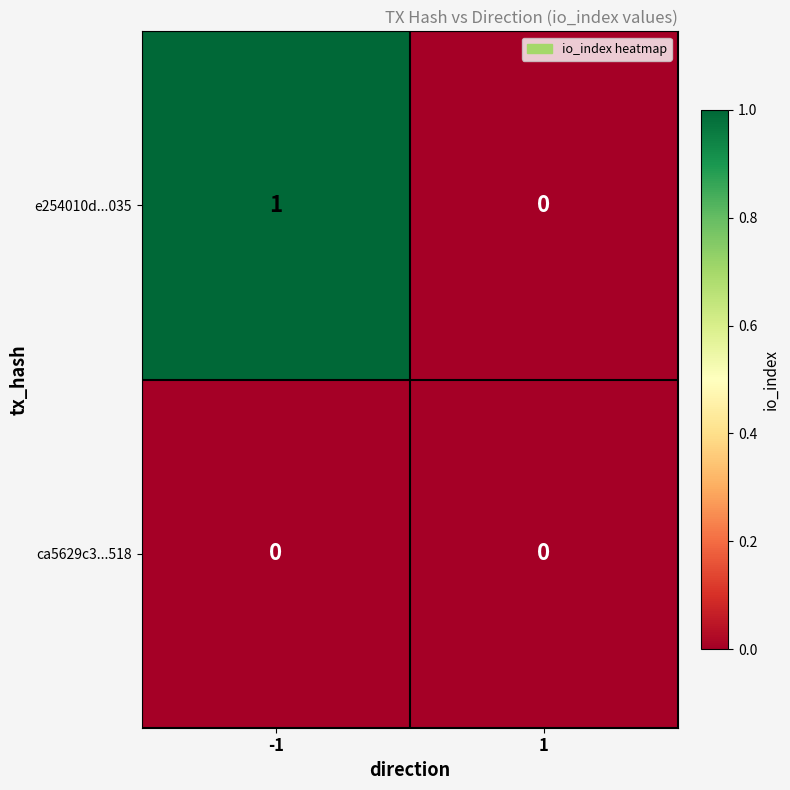

Is it true that e254010d...035 equals 0 at 1?

True